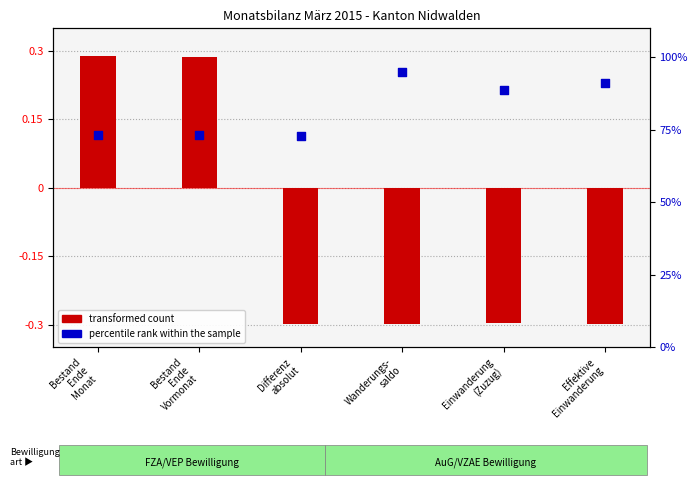

Which series reaches the minimum Y coordinate?

transformed count